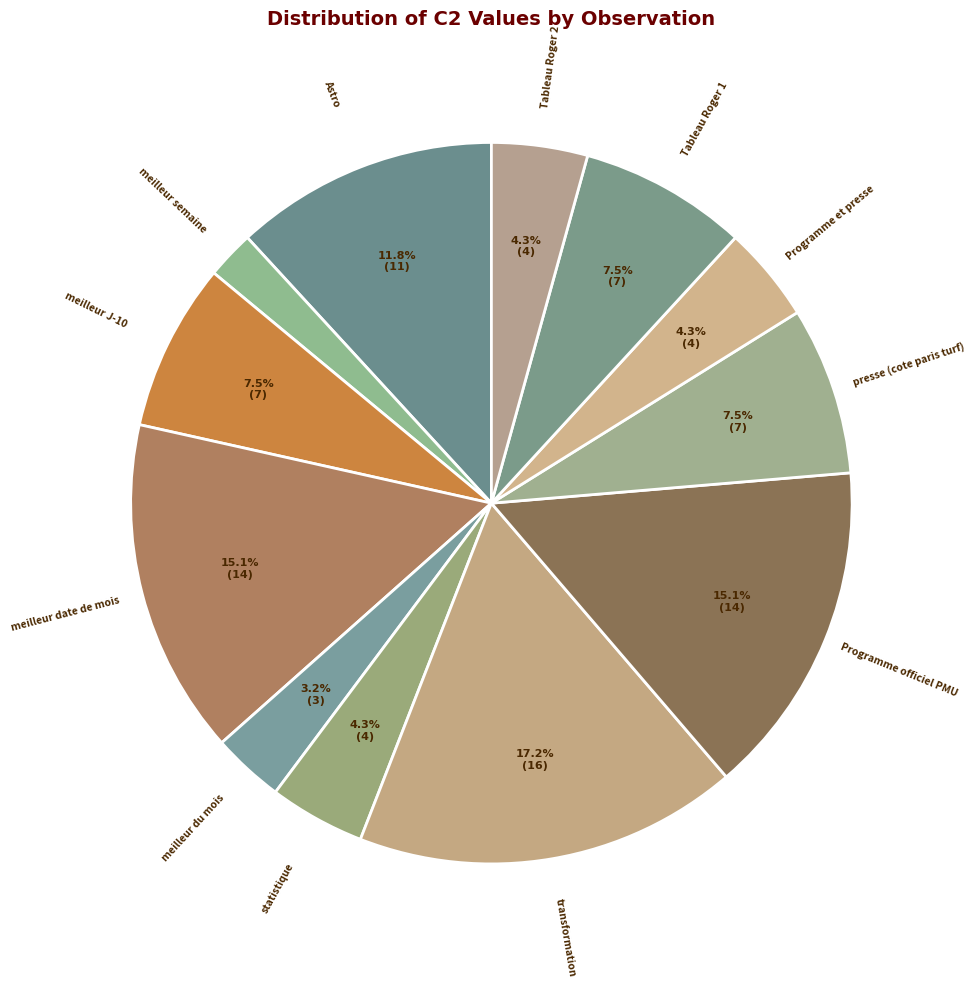

How many slices are in this pie chart?

12